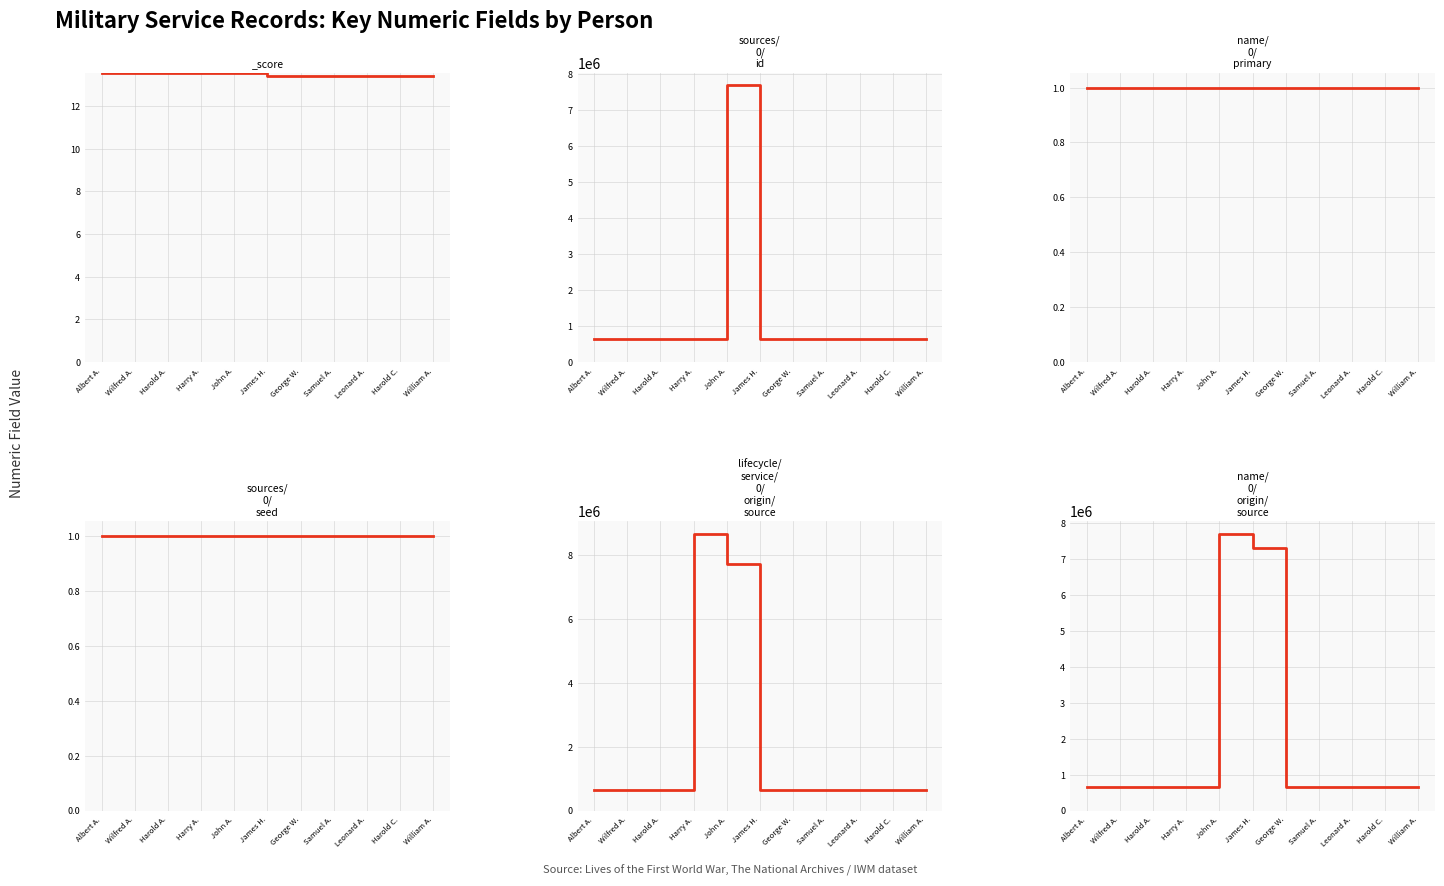

At how many categories does at least one series exceed 1426579?

3